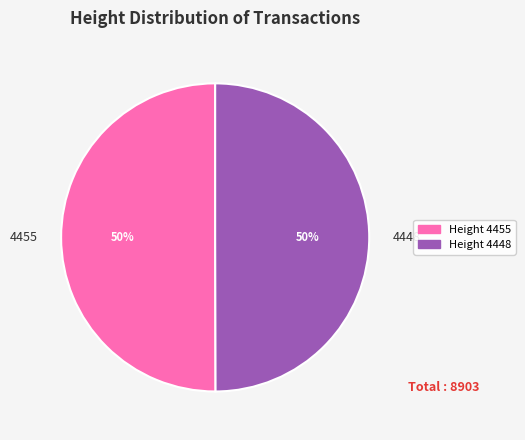

To the nearest percent, what portion does 4448 represent?

50%